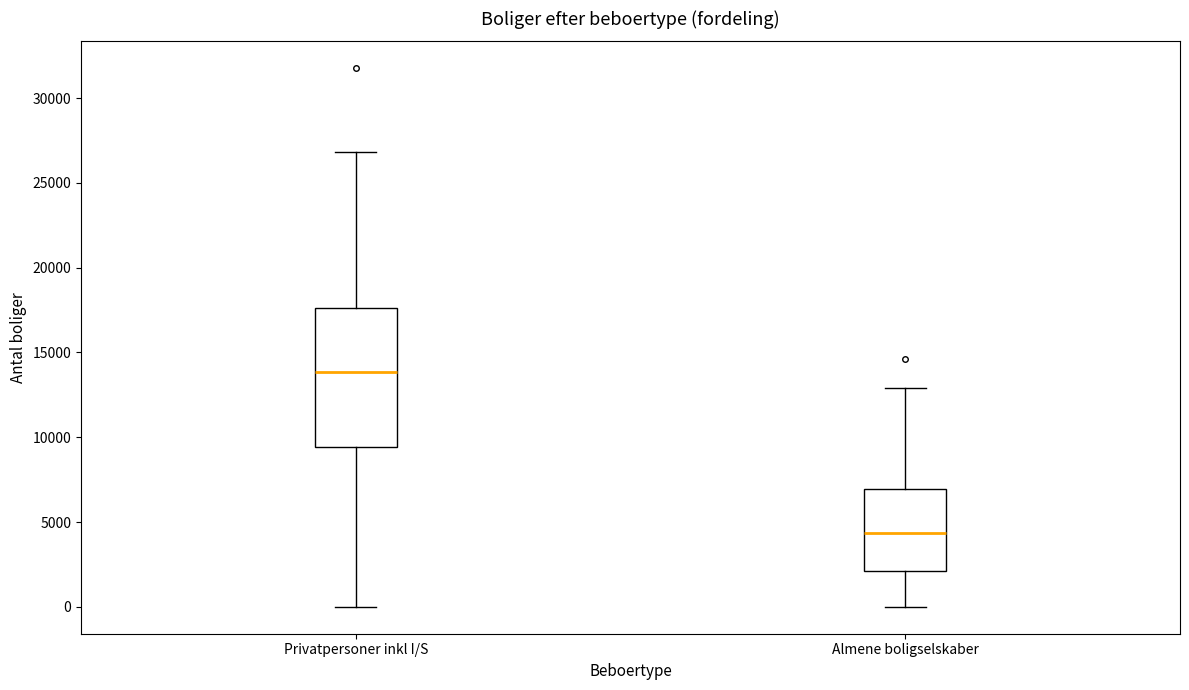

Which box has the highest median line?

Privatpersoner inkl I/S